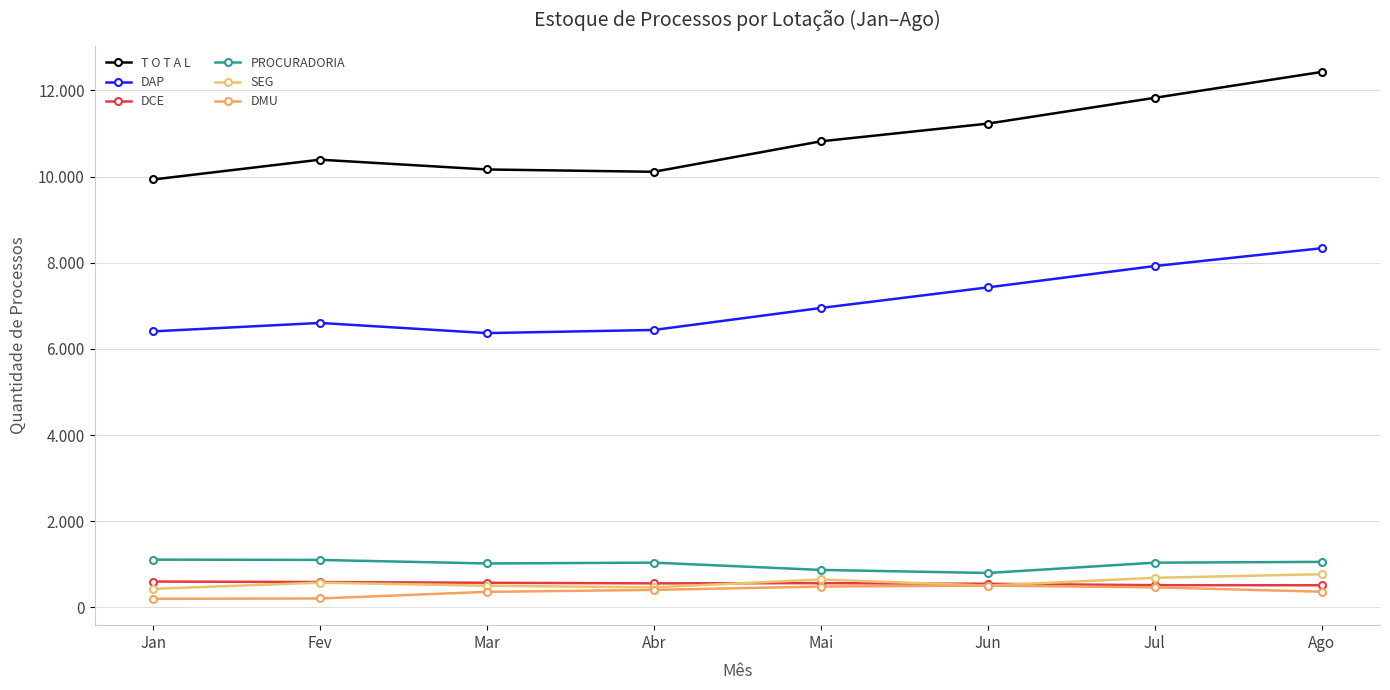

True or false: DAP and SEG cross at least once.

False